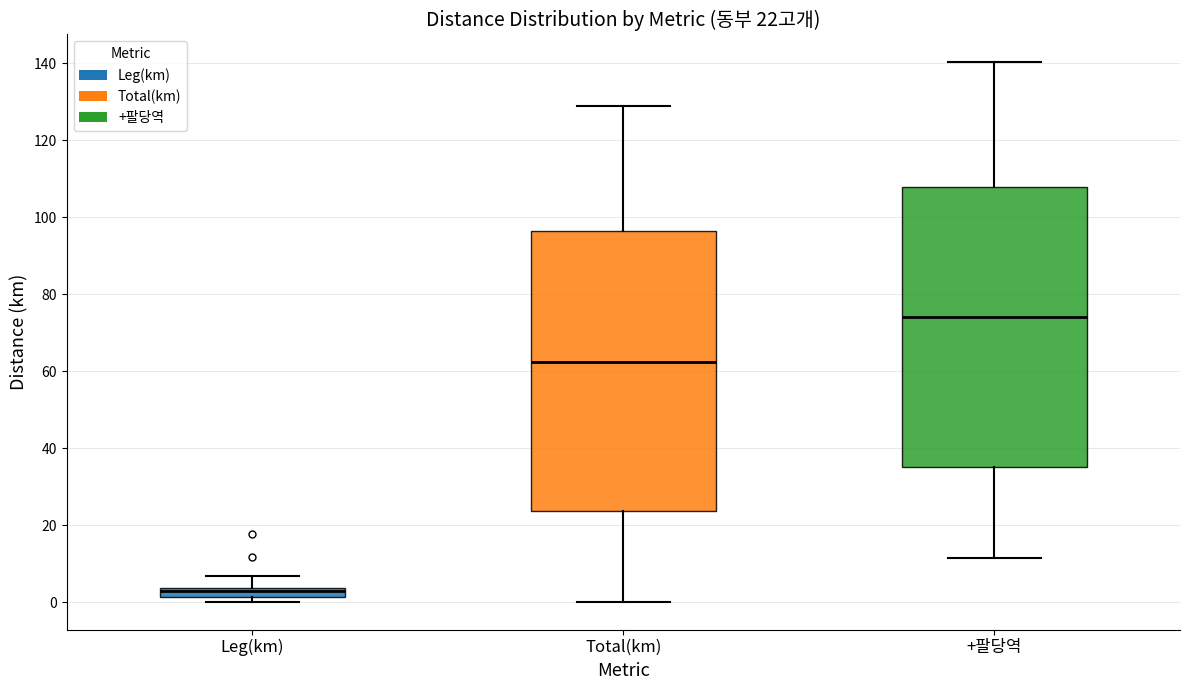

Which box has the lowest median line?

Leg(km)